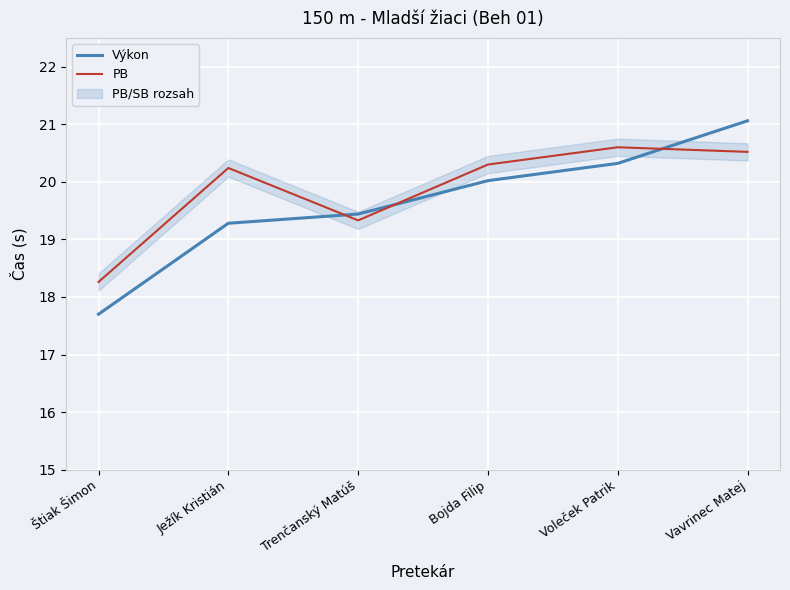

The Výkon series shows 11.4 at Štiak Šimon. True or false?

False